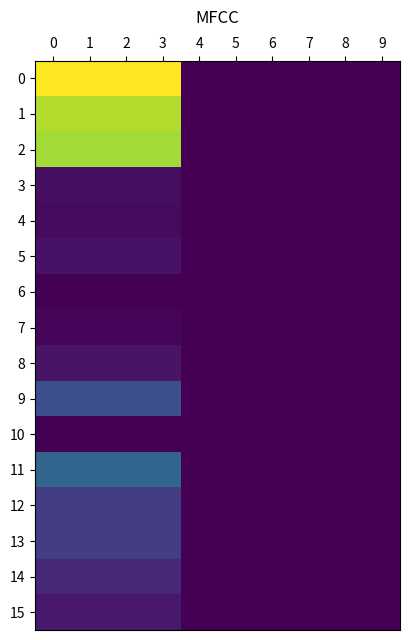

Reading left to right, extract all data points from this chart.

0: 0=94.7	1=94.7	2=94.7	3=94.7	4=0.0	5=0.0	6=0.0	7=0.0	8=0.0	9=0.0
1: 0=83.9	1=83.9	2=83.9	3=83.9	4=0.0	5=0.0	6=0.0	7=0.0	8=0.0	9=0.0
2: 0=81.7	1=81.7	2=81.7	3=81.7	4=0.0	5=0.0	6=0.0	7=0.0	8=0.0	9=0.0
3: 0=3.7	1=3.7	2=3.7	3=3.7	4=0.0	5=0.0	6=0.0	7=0.0	8=0.0	9=0.0
4: 0=2.6	1=2.6	2=2.6	3=2.6	4=0.0	5=0.0	6=0.0	7=0.0	8=0.0	9=0.0
5: 0=4.8	1=4.8	2=4.8	3=4.8	4=0.0	5=0.0	6=0.0	7=0.0	8=0.0	9=0.0
6: 0=0.2	1=0.2	2=0.2	3=0.2	4=0.0	5=0.0	6=0.0	7=0.0	8=0.0	9=0.0
7: 0=1.5	1=1.5	2=1.5	3=1.5	4=0.0	5=0.0	6=0.0	7=0.0	8=0.0	9=0.0
8: 0=4.9	1=4.9	2=4.9	3=4.9	4=0.0	5=0.0	6=0.0	7=0.0	8=0.0	9=0.0
9: 0=23.1	1=23.1	2=23.1	3=23.1	4=0.0	5=0.0	6=0.0	7=0.0	8=0.0	9=0.0
10: 0=0.3	1=0.3	2=0.3	3=0.3	4=0.0	5=0.0	6=0.0	7=0.0	8=0.0	9=0.0
11: 0=31.0	1=31.0	2=31.0	3=31.0	4=0.0	5=0.0	6=0.0	7=0.0	8=0.0	9=0.0
12: 0=17.3	1=17.3	2=17.3	3=17.3	4=0.0	5=0.0	6=0.0	7=0.0	8=0.0	9=0.0
13: 0=17.3	1=17.3	2=17.3	3=17.3	4=0.0	5=0.0	6=0.0	7=0.0	8=0.0	9=0.0
14: 0=10.8	1=10.8	2=10.8	3=10.8	4=0.0	5=0.0	6=0.0	7=0.0	8=0.0	9=0.0
15: 0=6.5	1=6.5	2=6.5	3=6.5	4=0.0	5=0.0	6=0.0	7=0.0	8=0.0	9=0.0